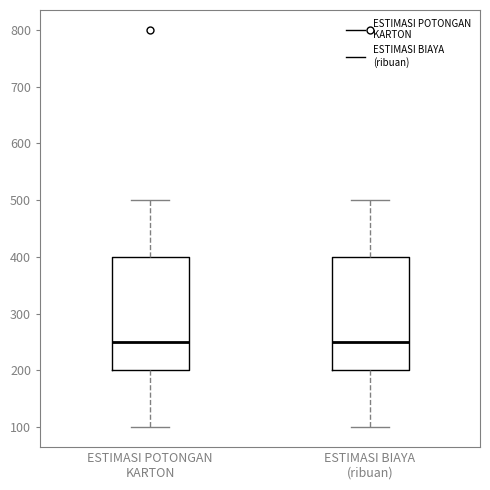

Where is the lower edge of the box for ESTIMASI BIAYA (ribuan) on the y-axis? The values are not printed on the chart, so give them approximately, as read against the axis.

200